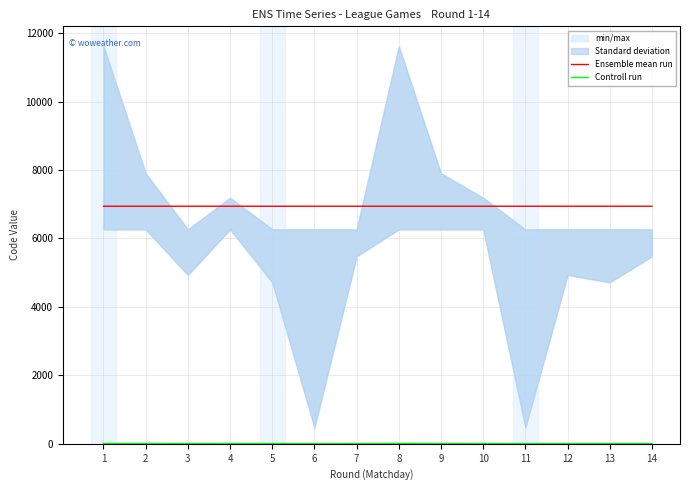

At which label does Controll run first exceed 5?

1